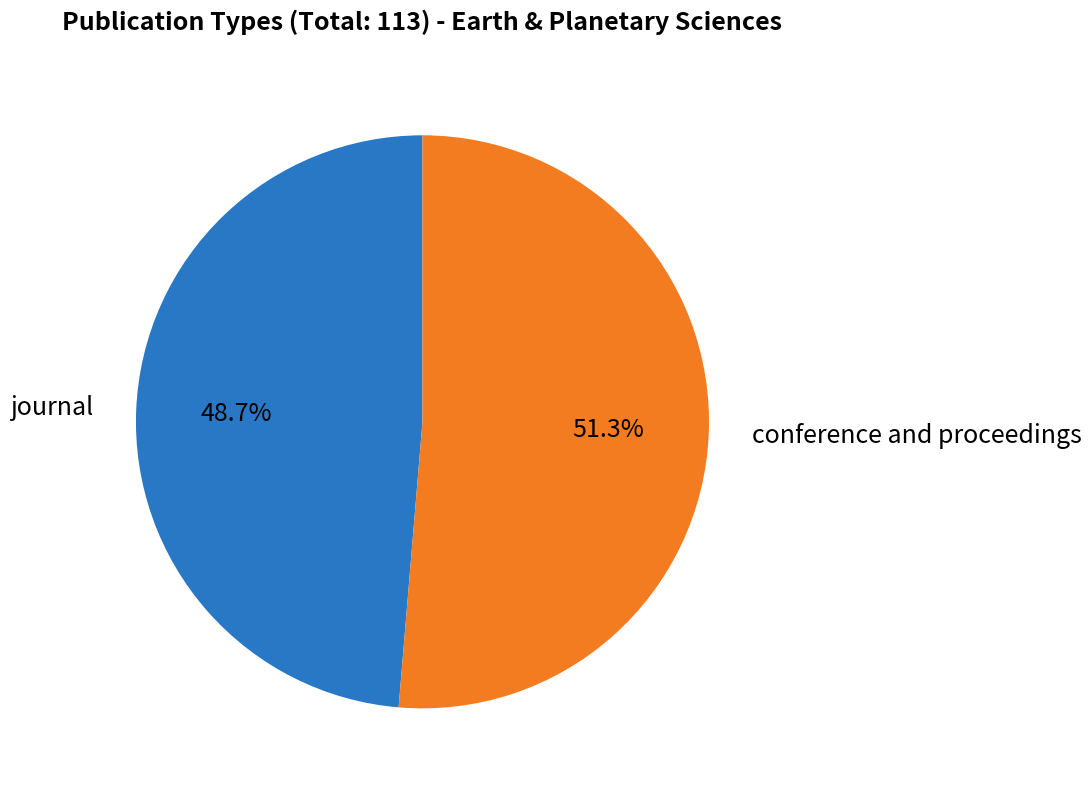

How many segments does this pie chart have?

2